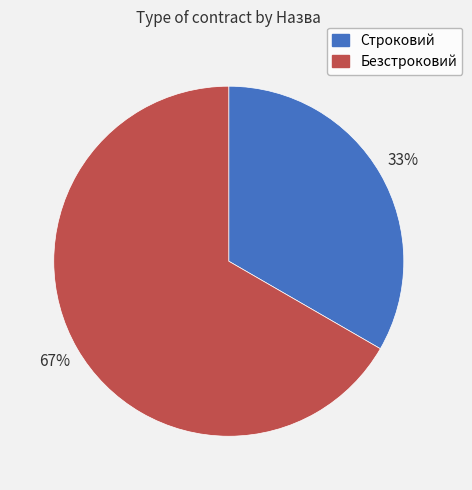

How many segments does this pie chart have?

2